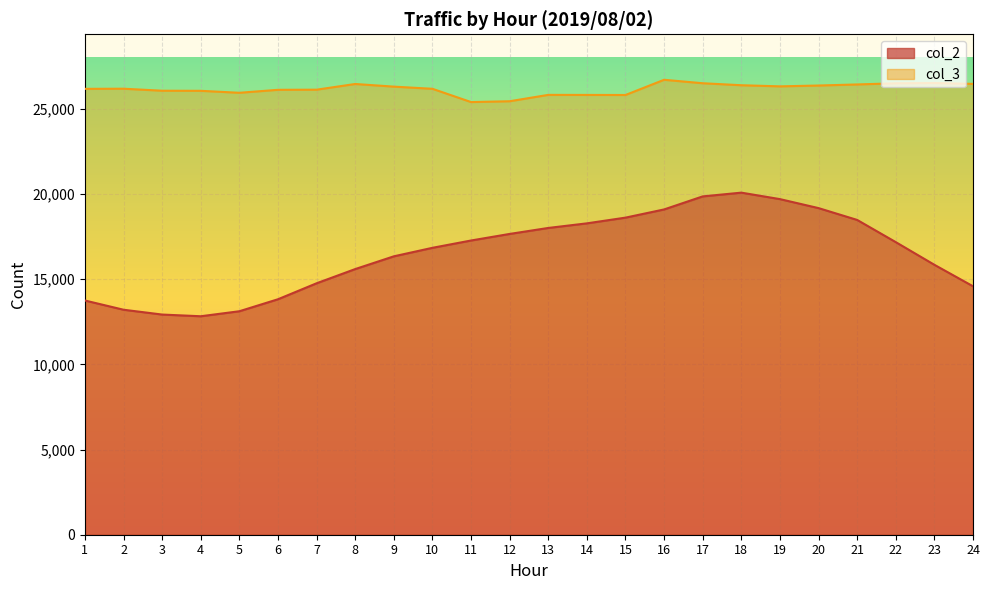

Where does the col_3 series first go above 26185?

8